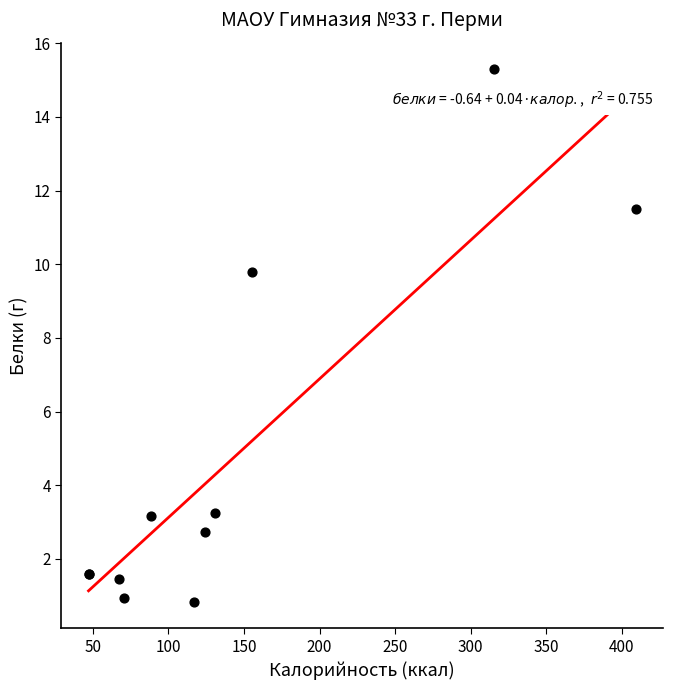

What Y value in the scatter plot is closest to 8?

9.8